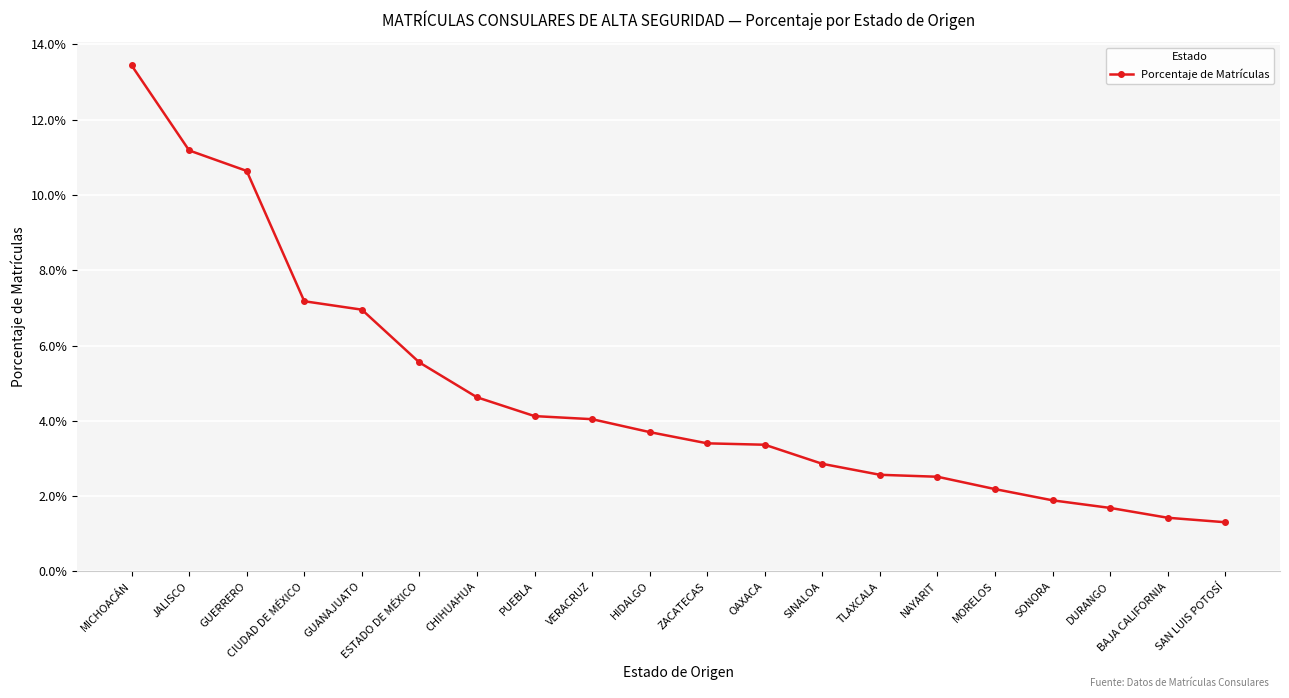

Count the values in the range 0 to 1.

20